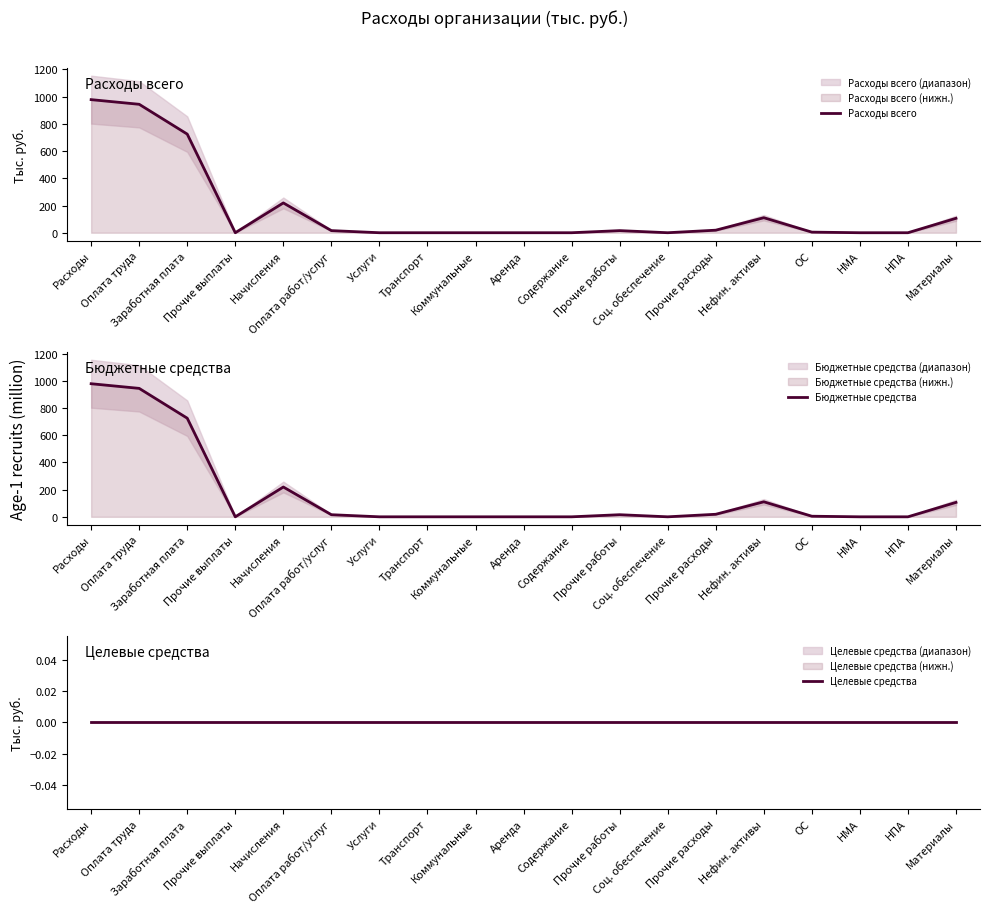

The Расходы всего series shows 10.5 at Оплата работ/услуг. True or false?

False